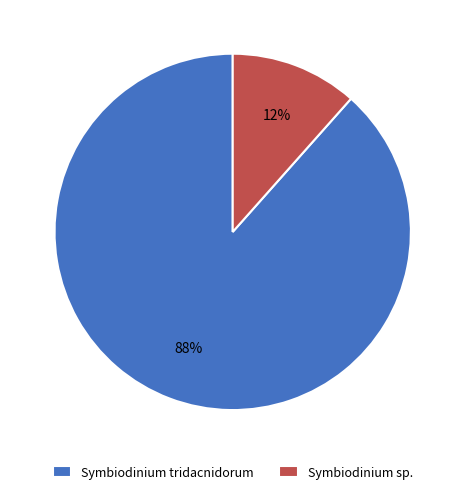

To the nearest percent, what portion does Symbiodinium sp. represent?

12%